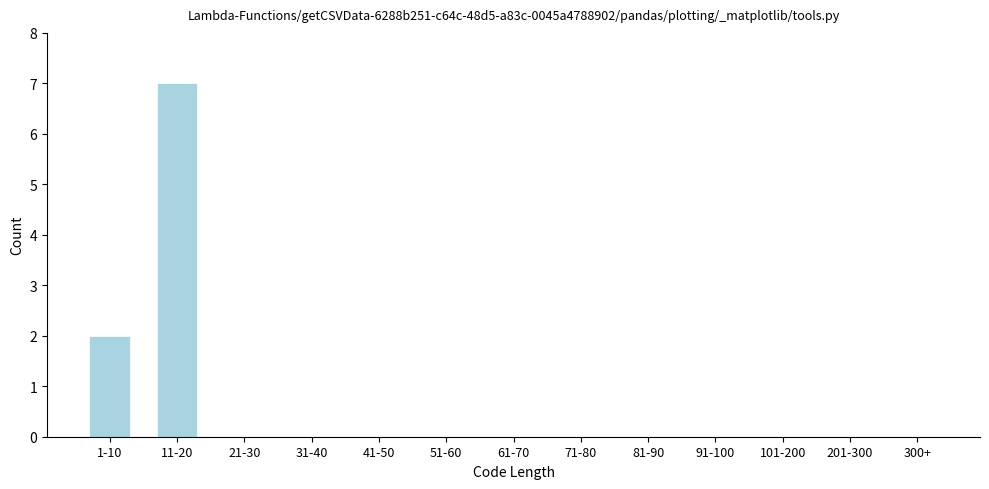

Reading left to right, extract all data points from this chart.

1-10=2	11-20=7	21-30=0	31-40=0	41-50=0	51-60=0	61-70=0	71-80=0	81-90=0	91-100=0	101-200=0	201-300=0	300+=0